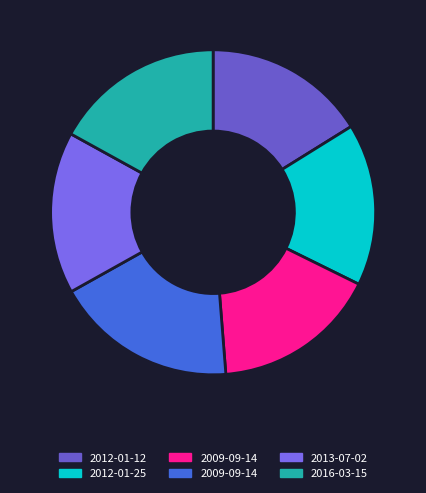

How many slices are in this pie chart?

6